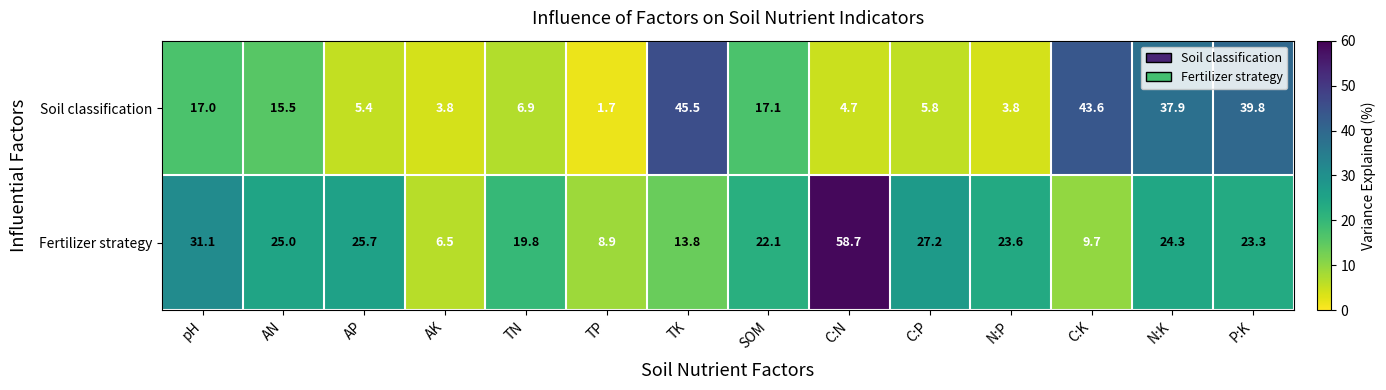

What value does the Fertilizer strategy series have at TK?

13.8